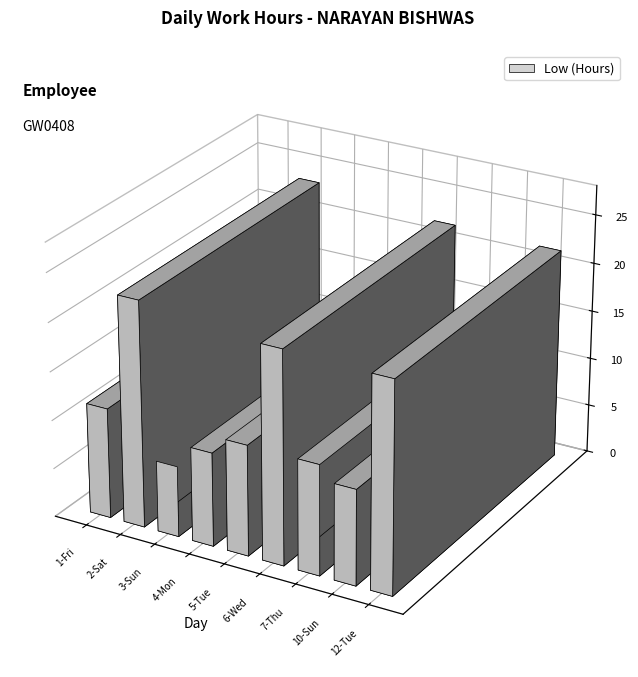

What is the label of the 6th bar from the right?

4-Mon